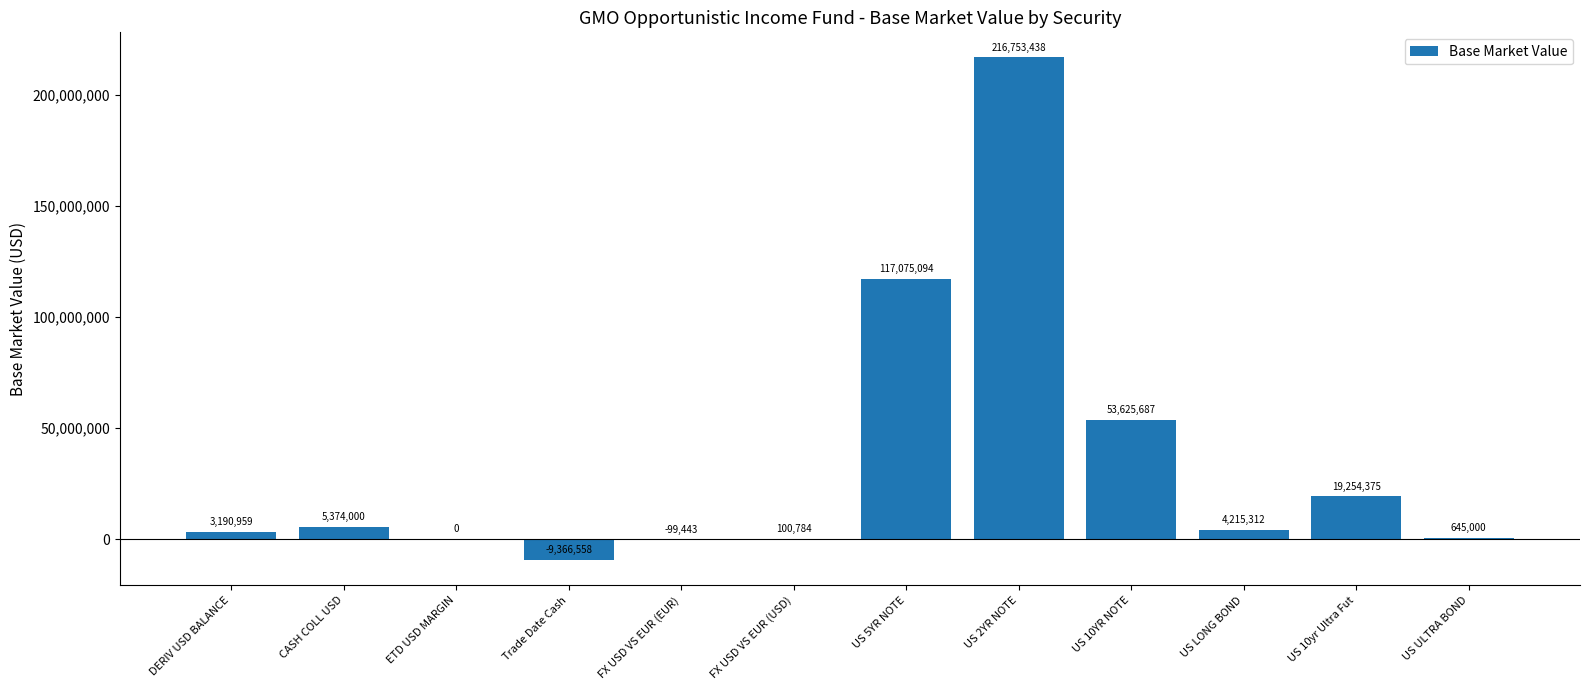

Which label corresponds to the largest value in the chart?

US 2YR NOTE